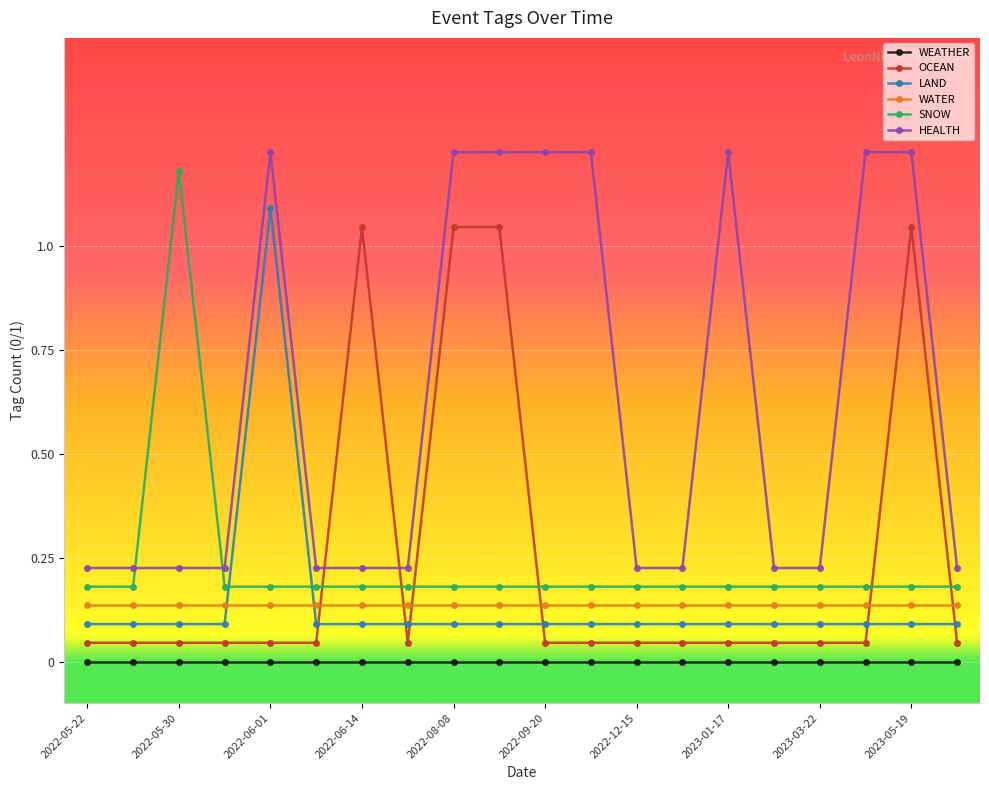

True or false: HEALTH and WATER intersect in this chart.

False